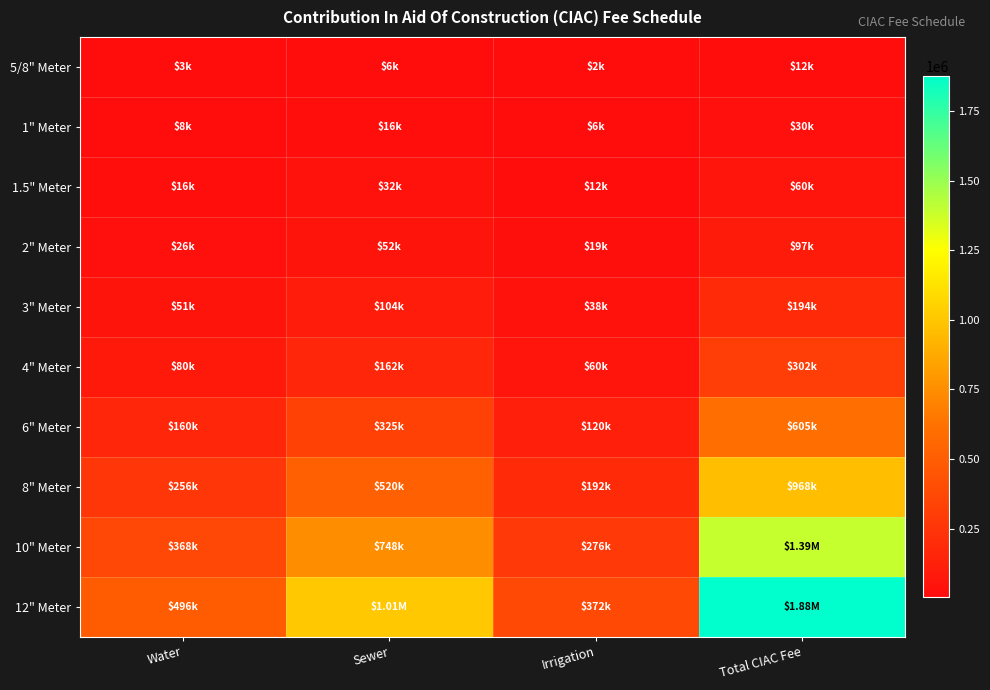

Reading right to left, extract all data points from this chart.

5/8" Meter: Total CIAC Fee=12100	Irrigation=2400	Sewer=6500	Water=3200
1" Meter: Total CIAC Fee=30250	Irrigation=6000	Sewer=16250	Water=8000
1.5" Meter: Total CIAC Fee=60500	Irrigation=12000	Sewer=32500	Water=16000
2" Meter: Total CIAC Fee=96800	Irrigation=19200	Sewer=52000	Water=25600
3" Meter: Total CIAC Fee=193600	Irrigation=38400	Sewer=104000	Water=51200
4" Meter: Total CIAC Fee=302500	Irrigation=60000	Sewer=162500	Water=80000
6" Meter: Total CIAC Fee=605000	Irrigation=120000	Sewer=325000	Water=160000
8" Meter: Total CIAC Fee=968000	Irrigation=192000	Sewer=520000	Water=256000
10" Meter: Total CIAC Fee=1391500	Irrigation=276000	Sewer=747500	Water=368000
12" Meter: Total CIAC Fee=1875500	Irrigation=372000	Sewer=1007500	Water=496000